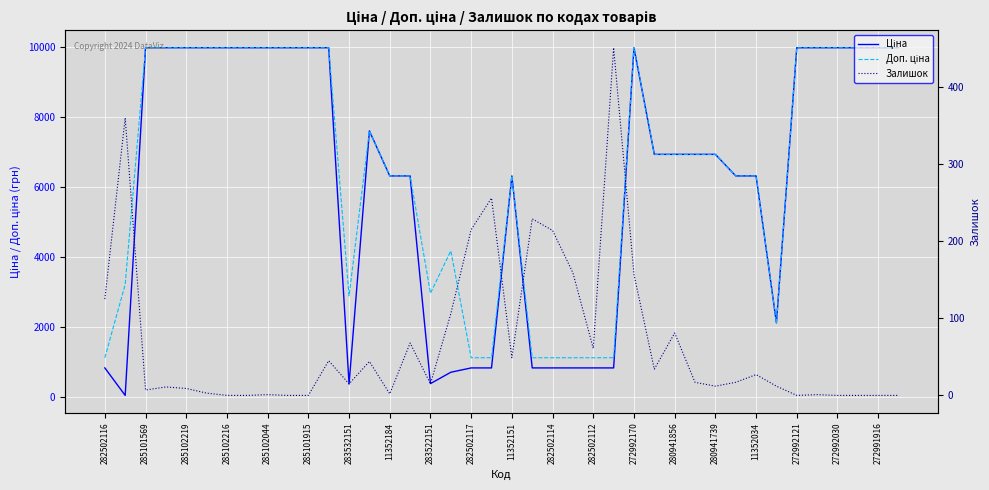

What is the value of the Залишок point at the 3rd from the left?

7.0